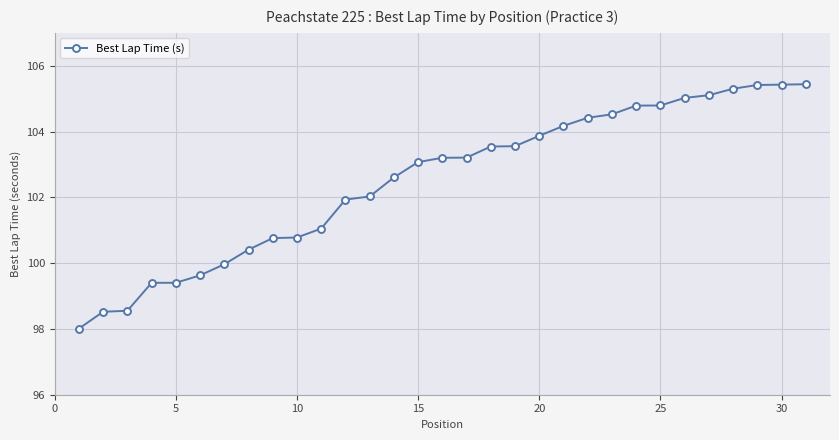

What is the average value?

102.5